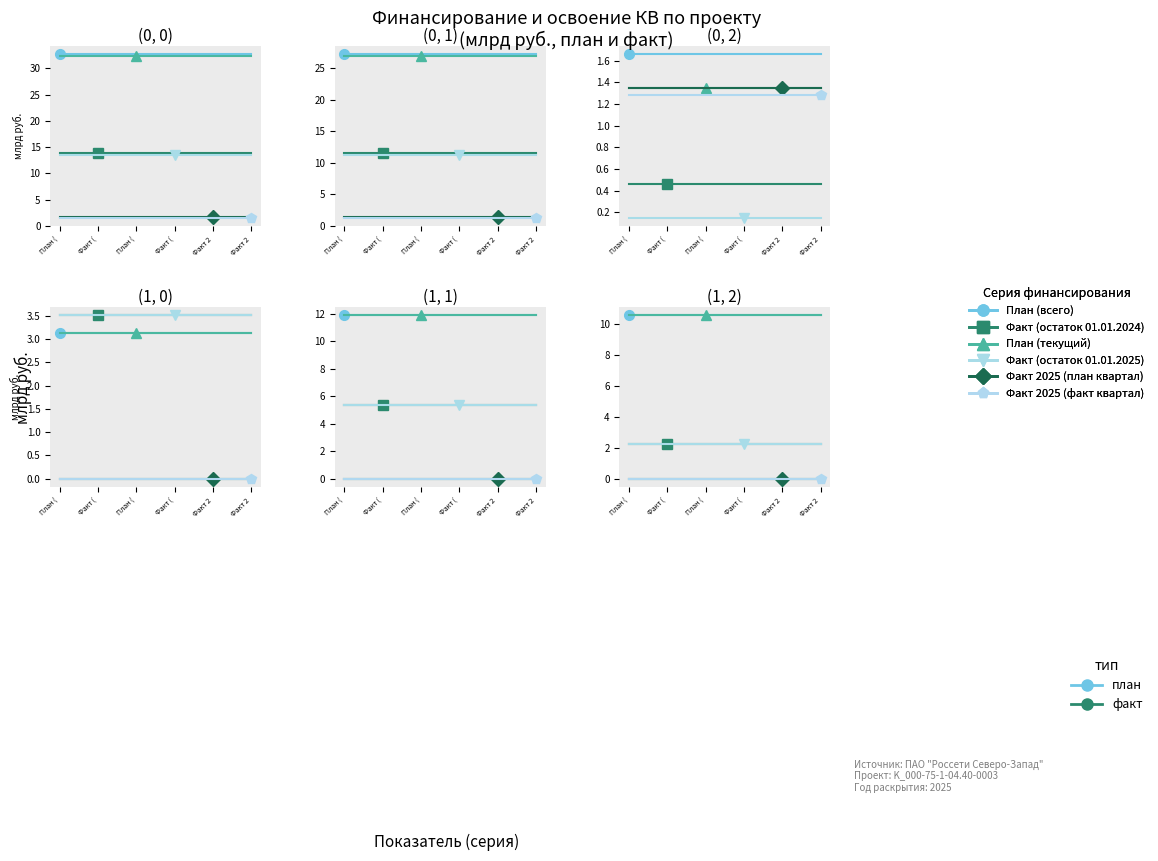

At which category is the sum across all series the highest?

План (